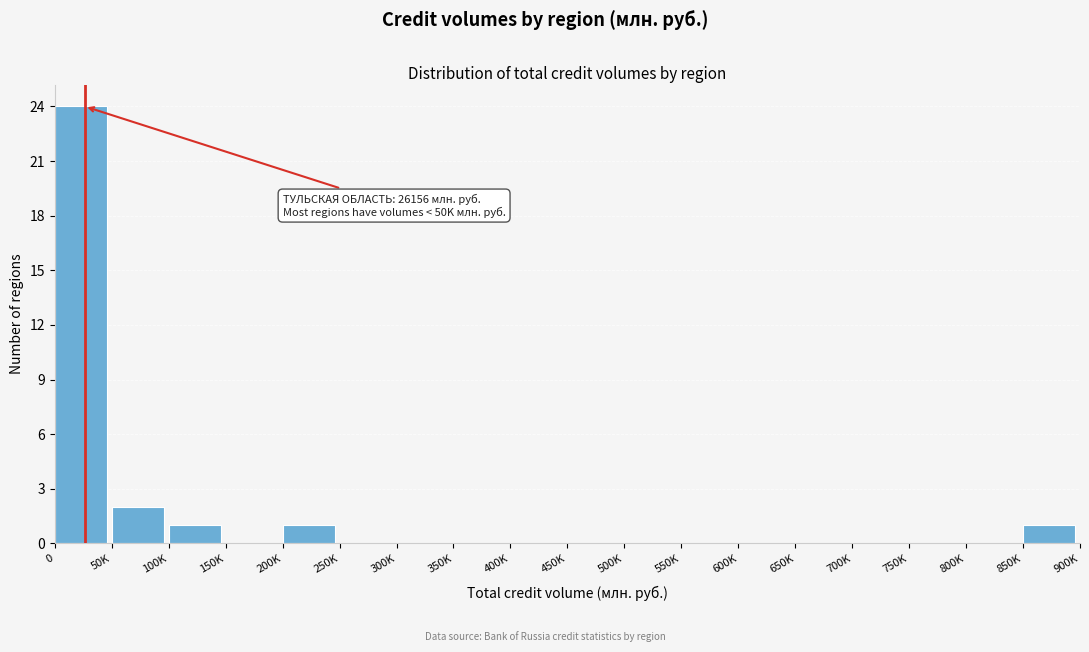

Reading left to right, list all the values displayed in this chart.

0=24	50K=2	100K=1	150K=0	200K=1	250K=0	300K=0	350K=0	400K=0	450K=0	500K=0	550K=0	600K=0	650K=0	700K=0	750K=0	800K=0	850K=1